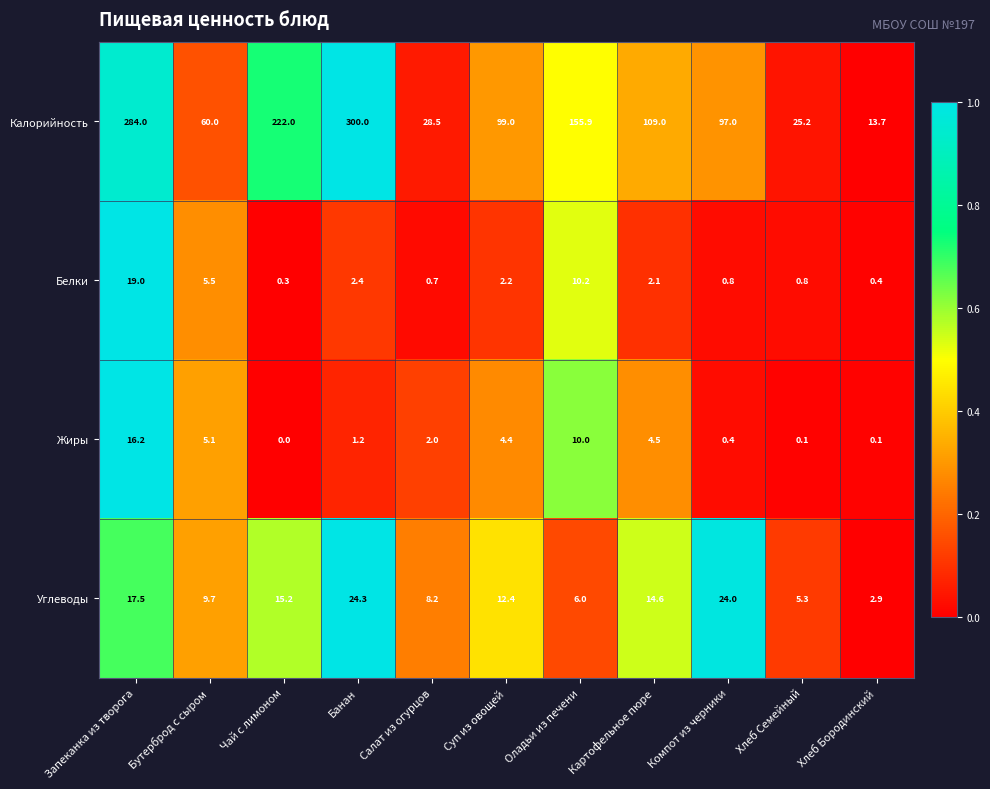

At which category does the chart reach its minimum across all series?

Чай с лимоном